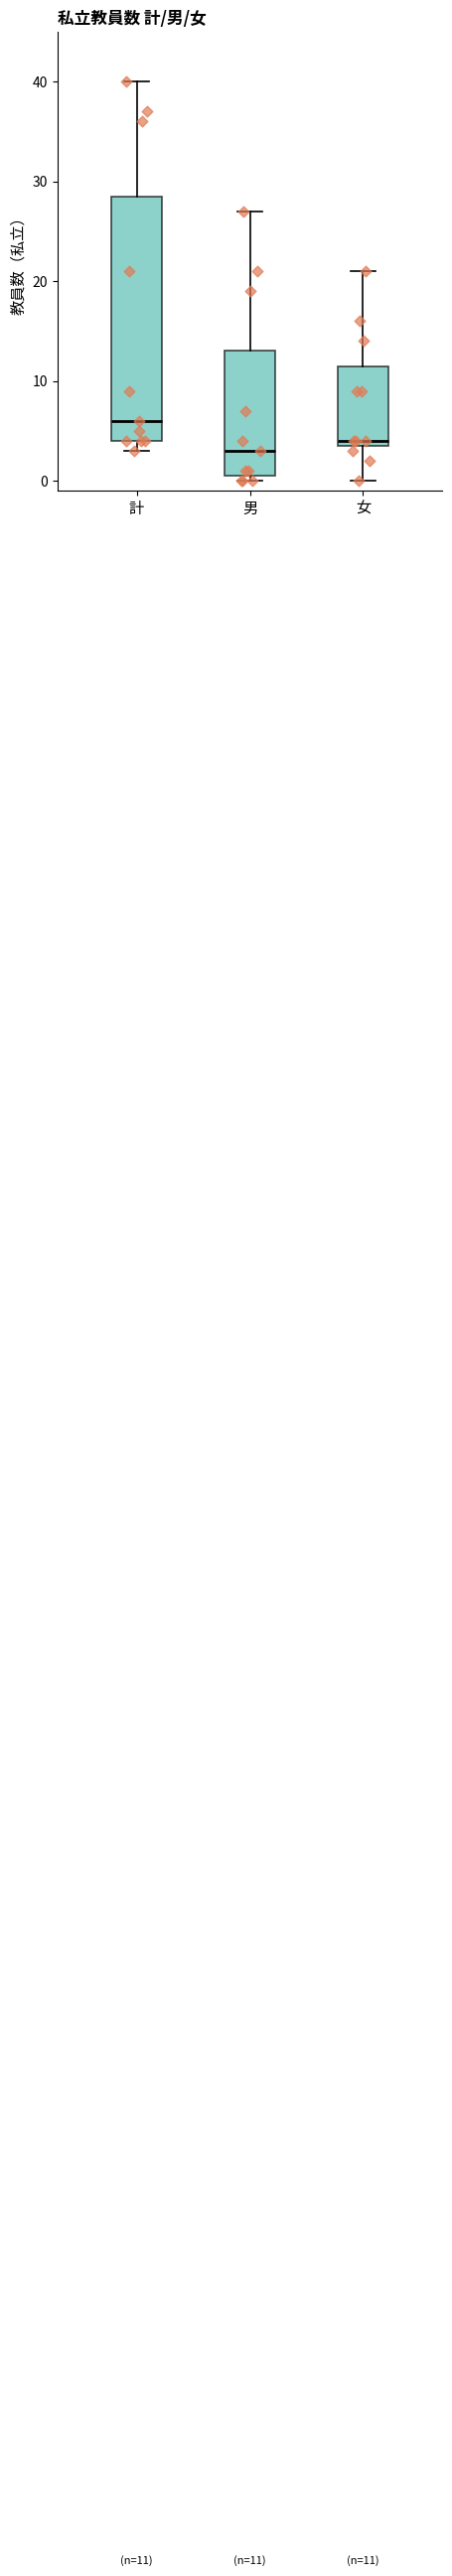

Comparing the boxes themselves (not the whiskers), which one is the tallest?

計